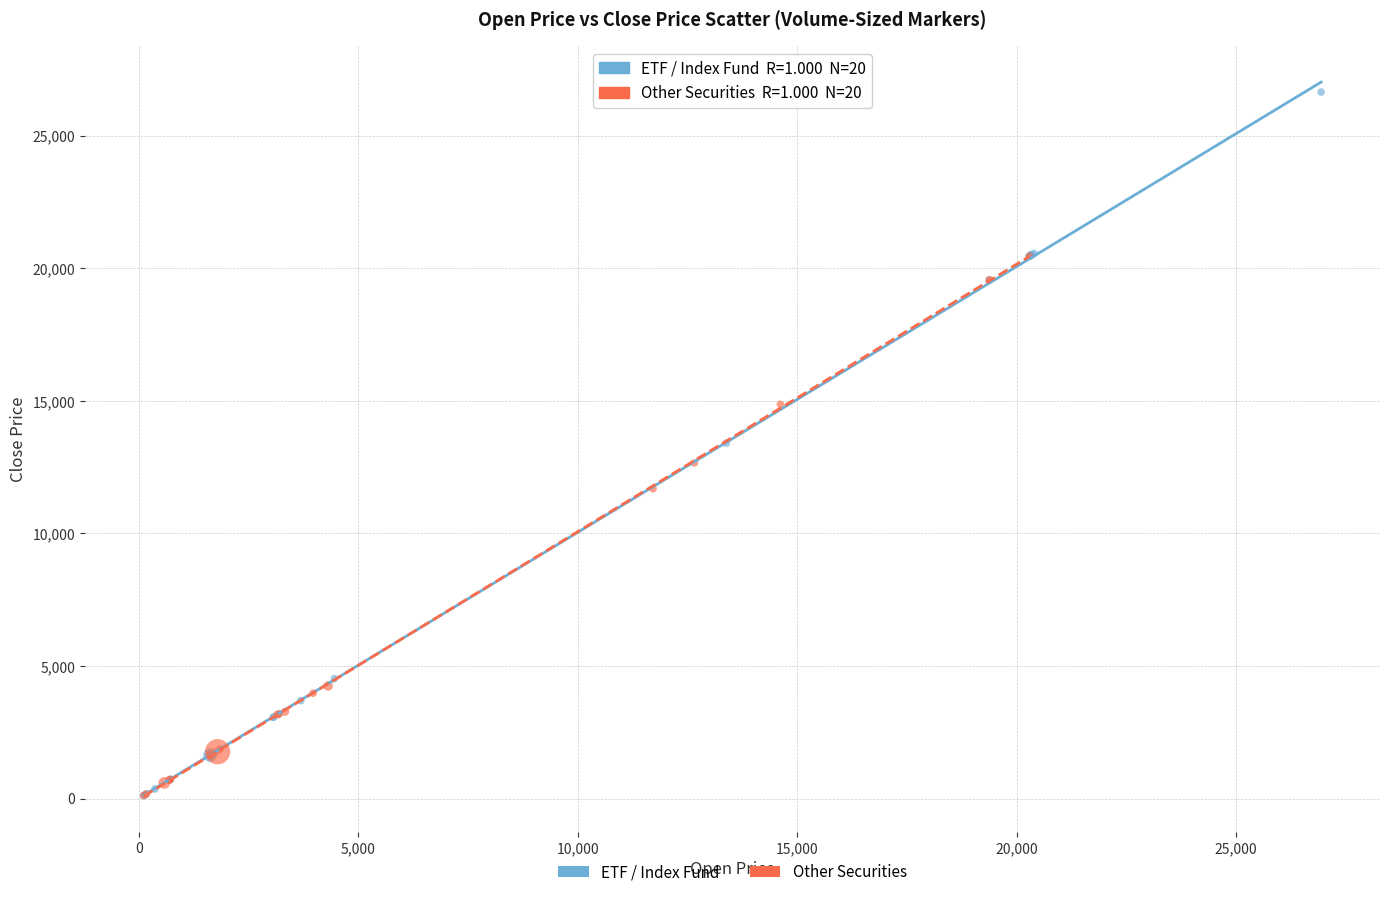

Which series reaches the maximum Y coordinate?

ETF / Index Fund